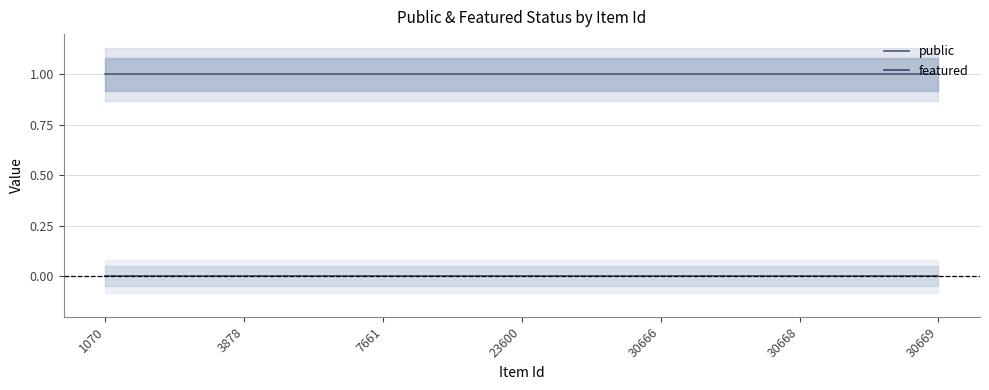

Rank the series by their average value, from lowest to highest.

featured, public